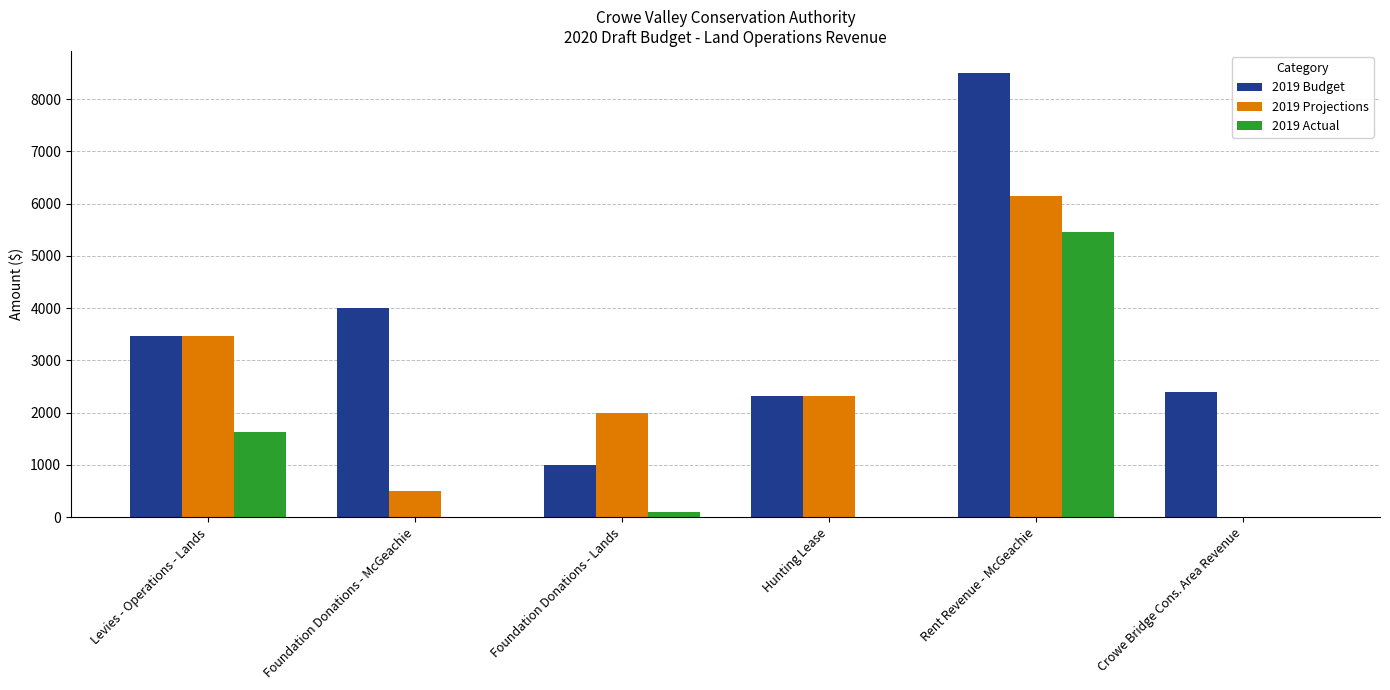

The value of 2019 Budget at Hunting Lease is 3714.4. True or false?

False